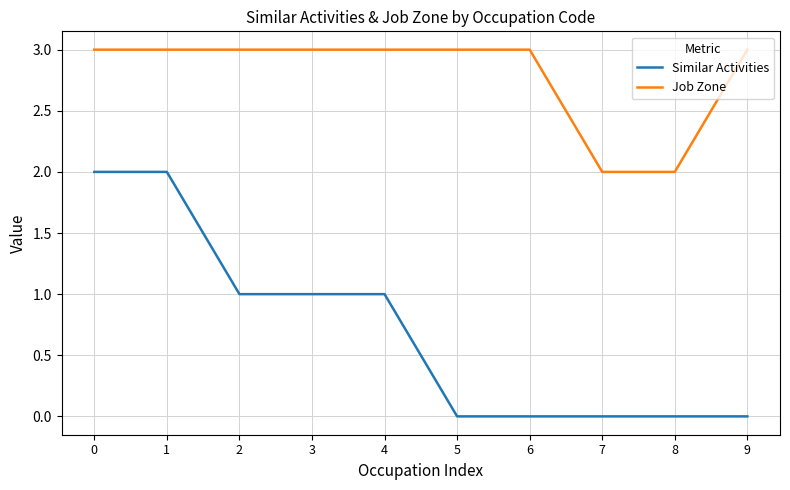

Is it true that Job Zone equals 3 at 1?

True